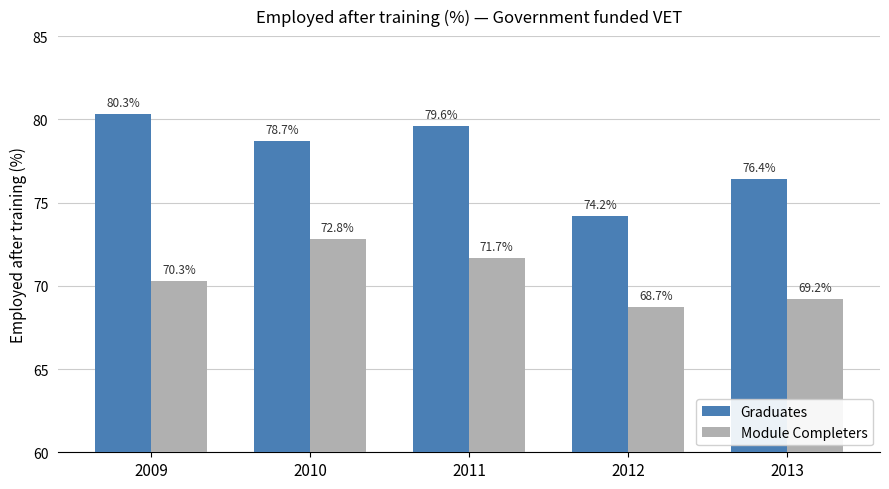

List the labels in order of Module Completers value, largest first.

2010, 2011, 2009, 2013, 2012